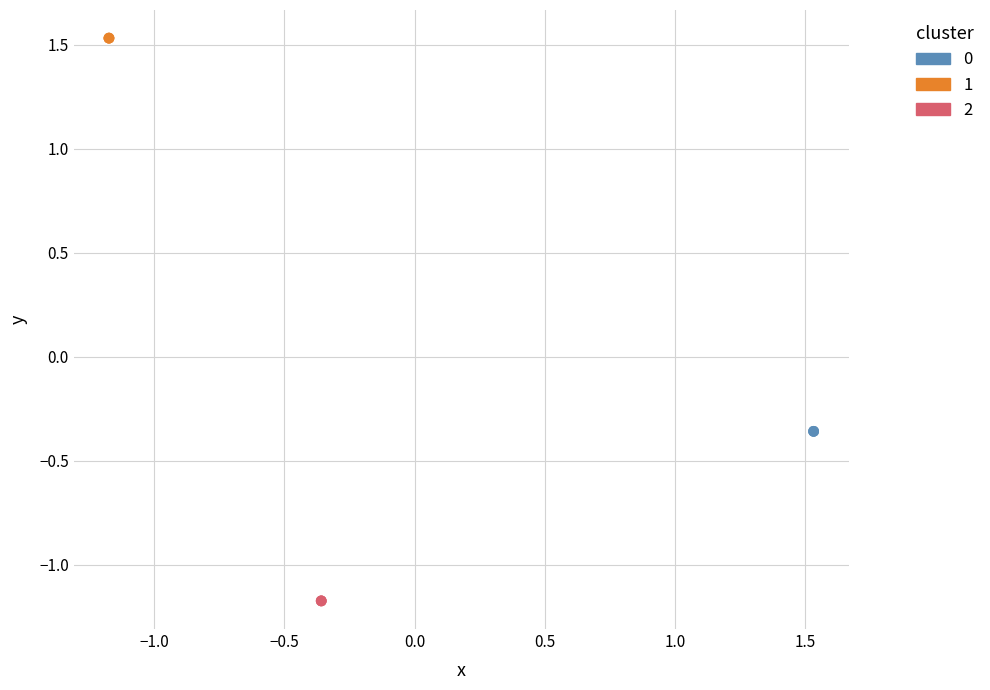

Which series contains the highest Y value?

1